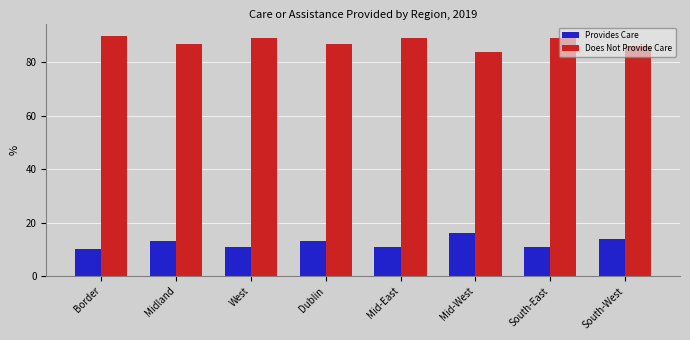

Count the Provides Care values in the range 11 to 14.

6